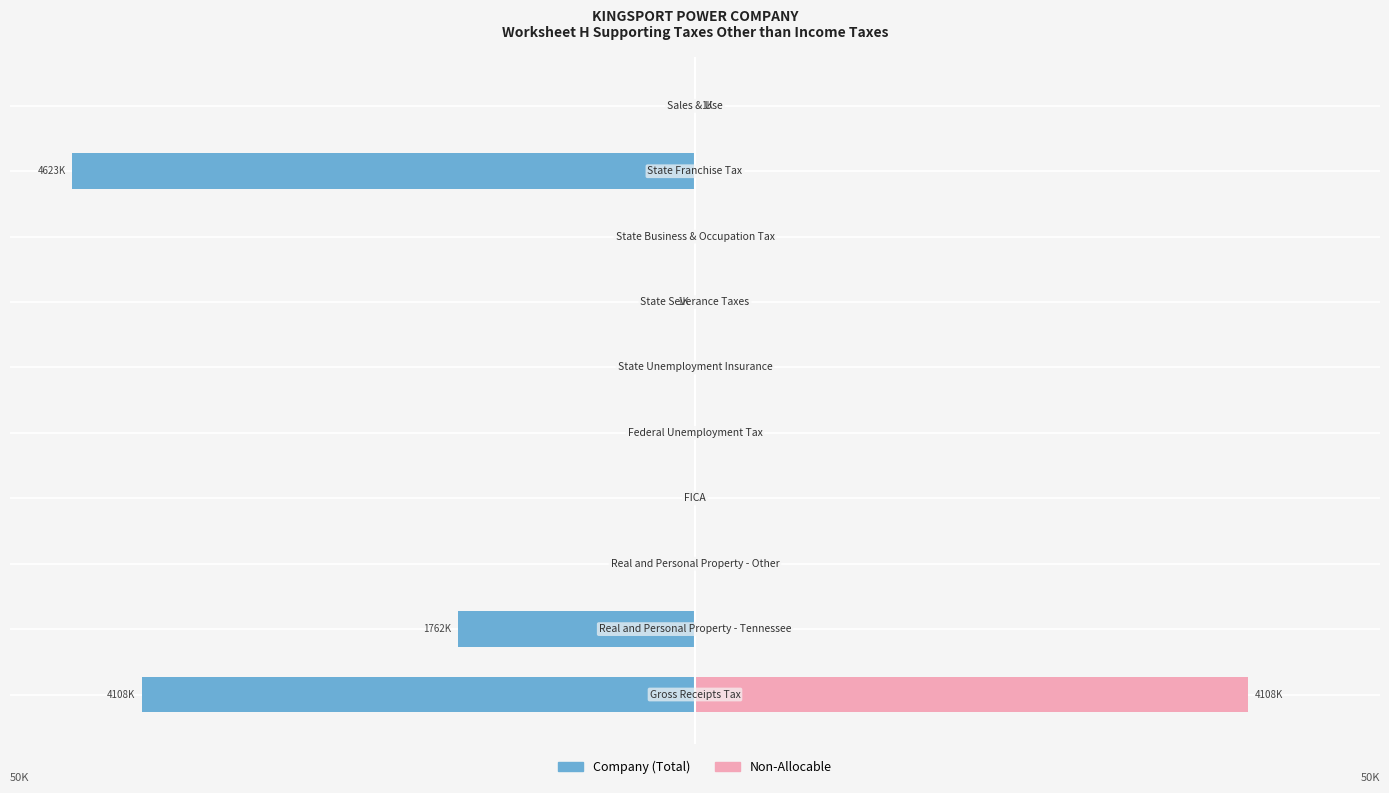

Is the value of Non-Allocable at 60 greater than the value of Company (Total) at 0?

No